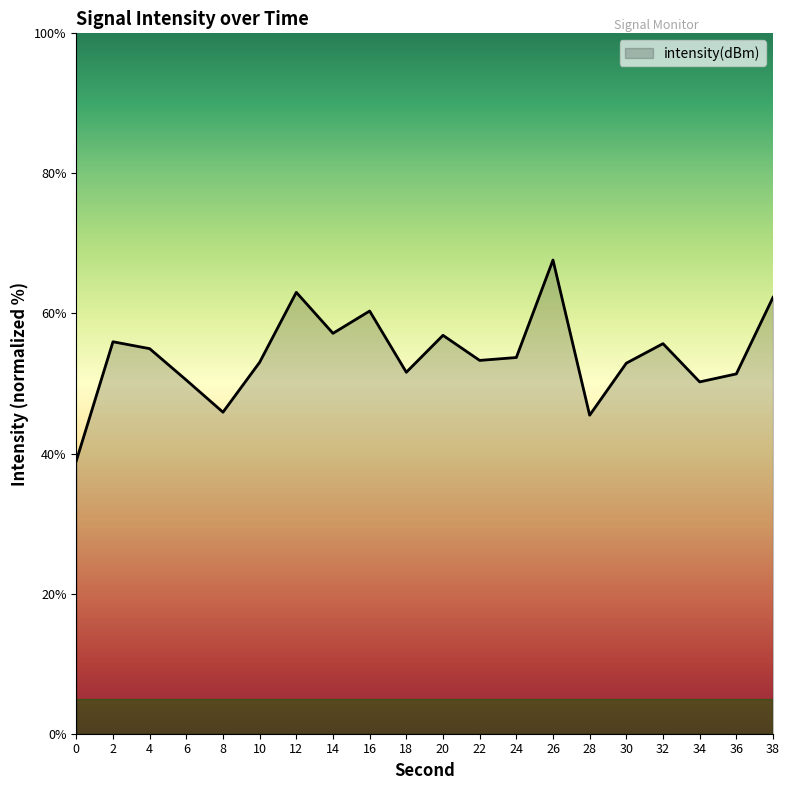

What is the sum of the values at 14 and 12?

120.2